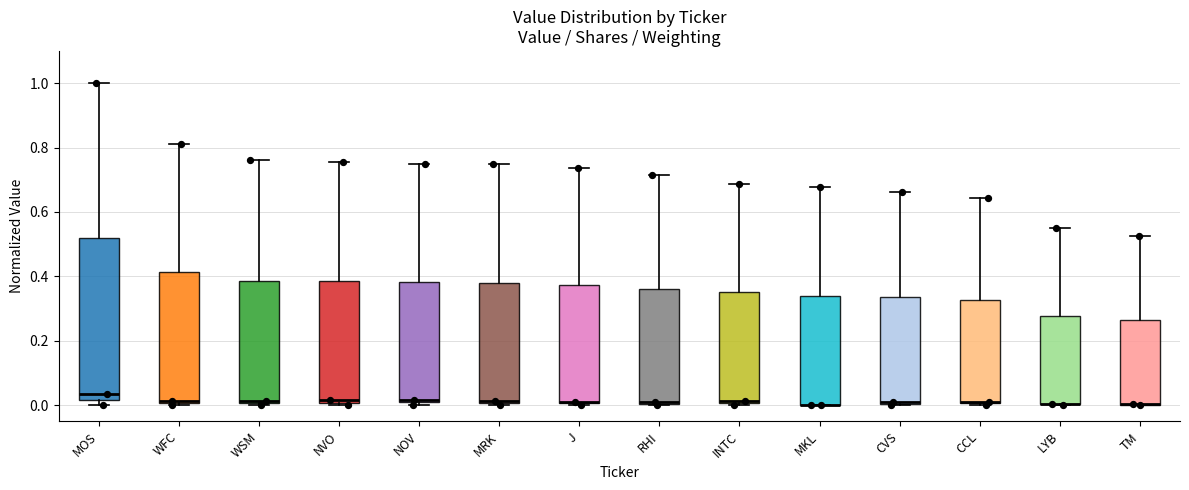

Reading left to right, transcribe this box plot: for each box, give where its median line is, the range the box spans, and where its two whiskers end, as read against the y-axis. The values are not printed on the chart, so give them approximately, as read against the axis.

MOS: median 0.04, box 0.02 to 0.52, whiskers 0.00 to 1.00
WFC: median 0.02, box 0.00 to 0.42, whiskers 0.00 (just below the box's lower edge) to 0.82
WSM: median 0.02, box 0.00 to 0.38, whiskers 0.00 (just below the box's lower edge) to 0.76
NVO: median 0.02, box 0.00 to 0.38, whiskers 0.00 (just below the box's lower edge) to 0.76
NOV: median 0.02, box 0.00 to 0.38, whiskers 0.00 (just below the box's lower edge) to 0.74
MRK: median 0.02, box 0.00 to 0.38, whiskers 0.00 (just below the box's lower edge) to 0.74
J: median 0.02, box 0.00 to 0.38, whiskers 0.00 to 0.74
RHI: median 0.02, box 0.00 to 0.36, whiskers 0.00 to 0.72
INTC: median 0.02, box 0.00 to 0.36, whiskers 0.00 (just below the box's lower edge) to 0.68
MKL: median 0.00 (drawn on the box's lower edge), box 0.00 to 0.34, whiskers 0.00 to 0.68
CVS: median 0.02, box 0.00 to 0.34, whiskers 0.00 to 0.66
CCL: median 0.02, box 0.00 to 0.32, whiskers 0.00 to 0.64
LYB: median 0.00 (drawn on the box's lower edge), box 0.00 to 0.28, whiskers 0.00 to 0.56
TM: median 0.00 (drawn on the box's lower edge), box 0.00 to 0.26, whiskers 0.00 to 0.52